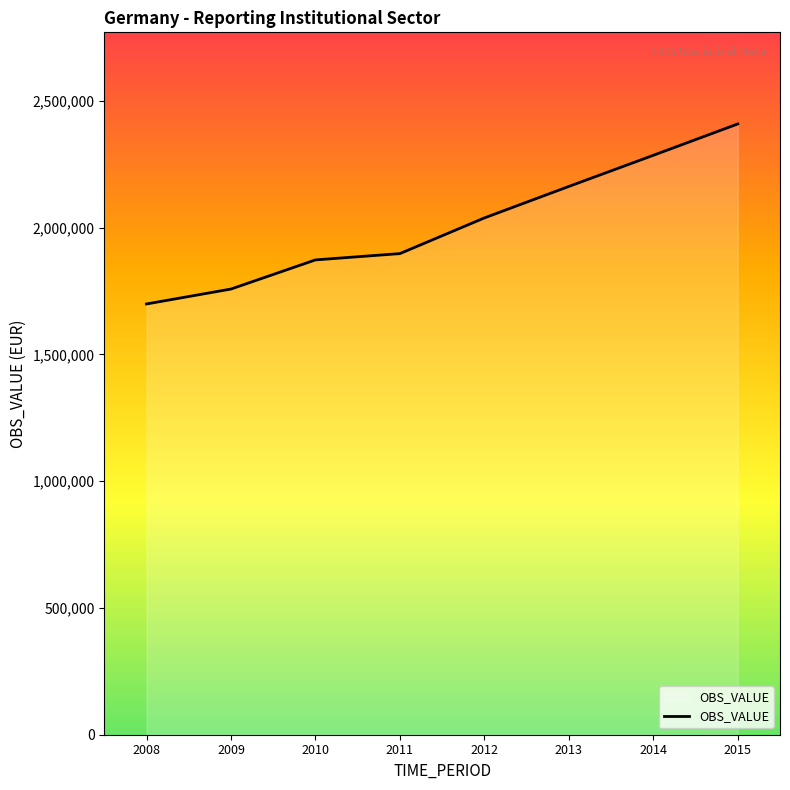

Reading left to right, what are all the values shown in this chart?

1698770	1757604	1872544	1897408	2038090	2162209	2285039	2408724